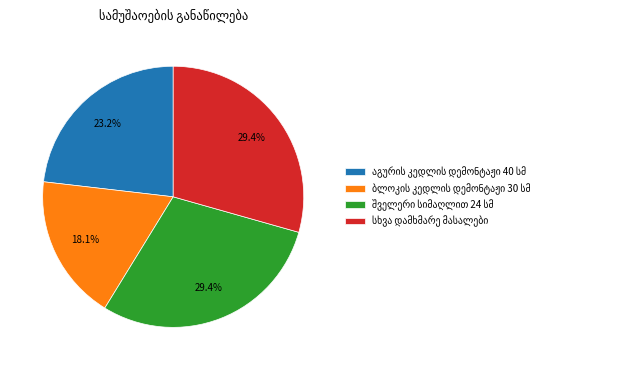

Is there a majority slice in this chart?

No